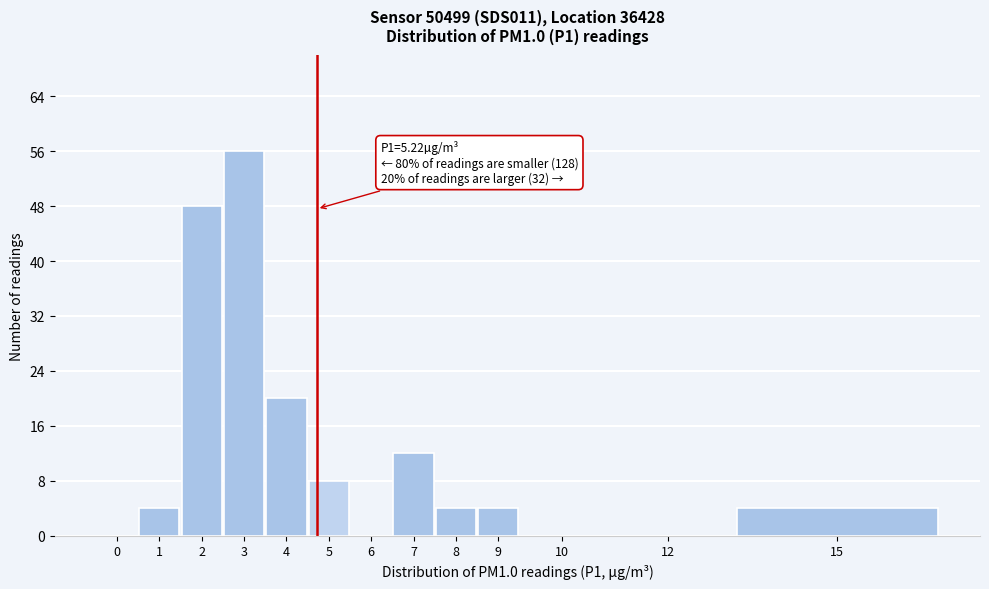

Reading left to right, list all the values displayed in this chart.

0=0	1=4	2=48	3=56	4=20	5=8	6=0	7=12	8=4	9=4	10=0	12=0	15=4